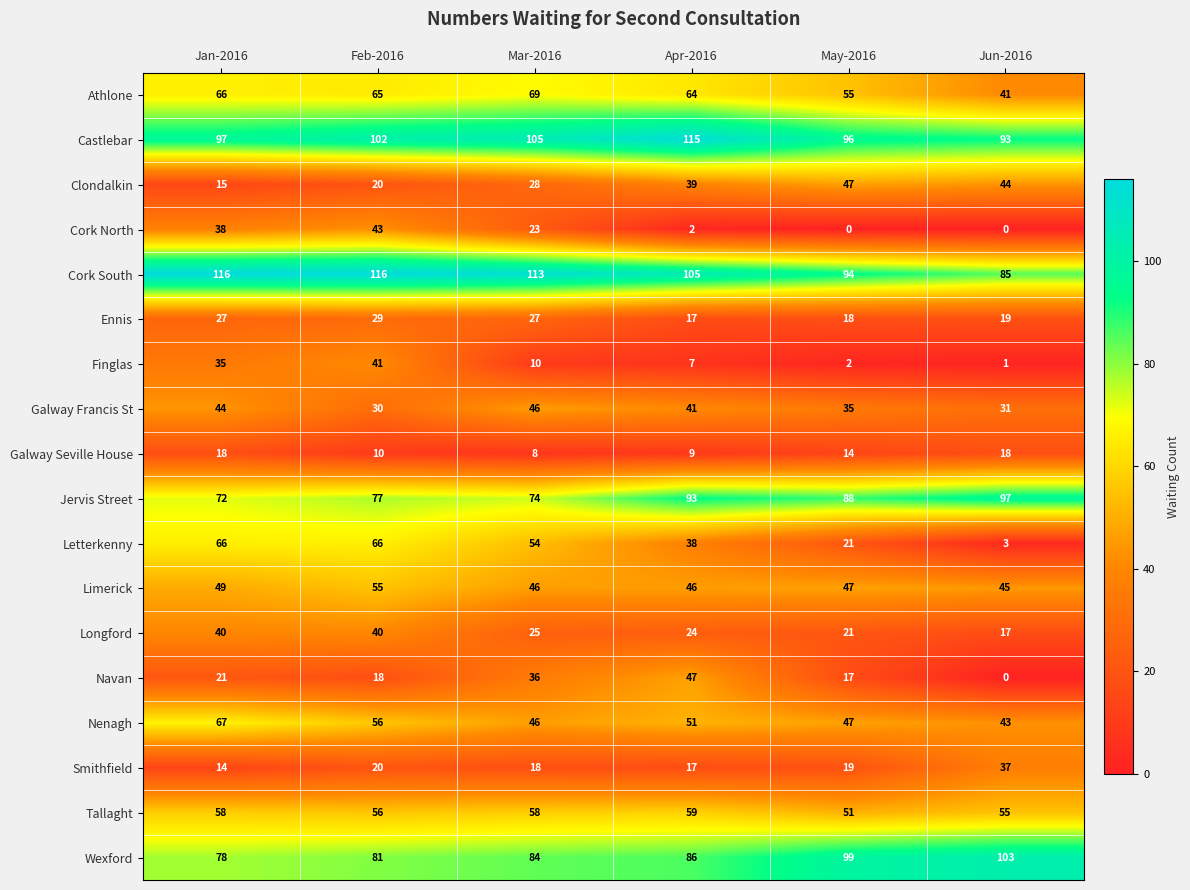

True or false: Nenagh has a value of 56 at Feb-2016.

True